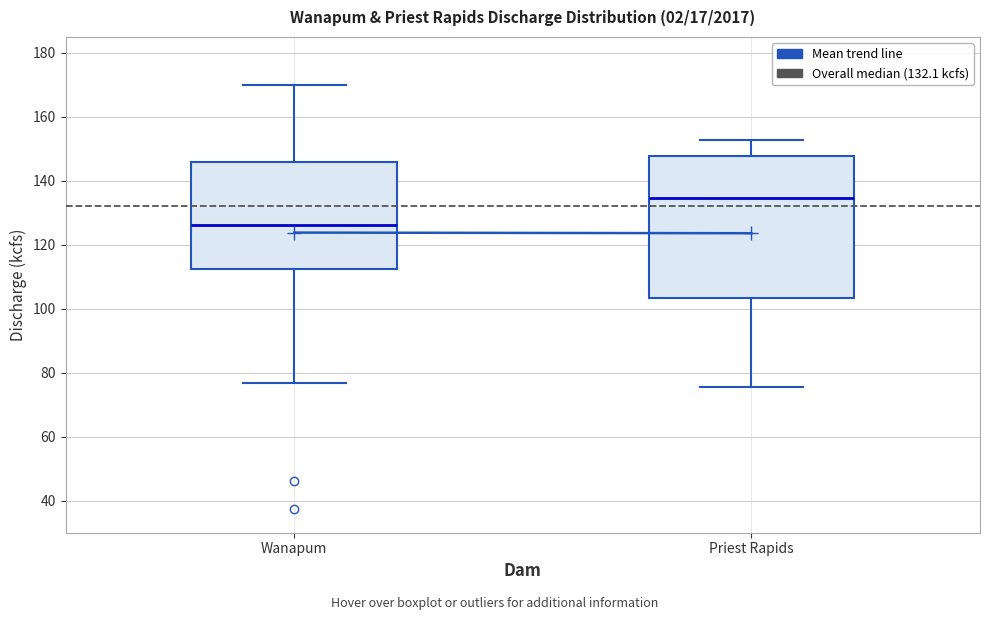

Comparing the boxes themselves (not the whiskers), which one is the tallest?

Priest Rapids